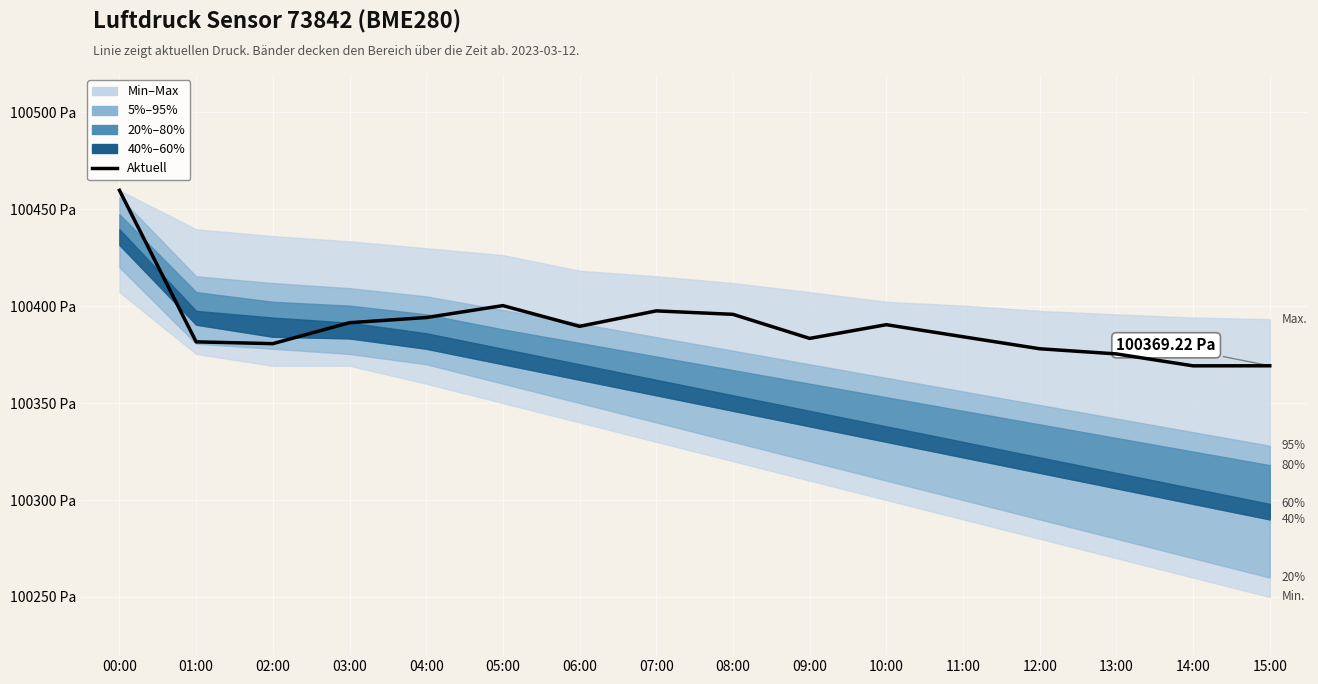

The value at 14:00 is 100369.2. True or false?

True